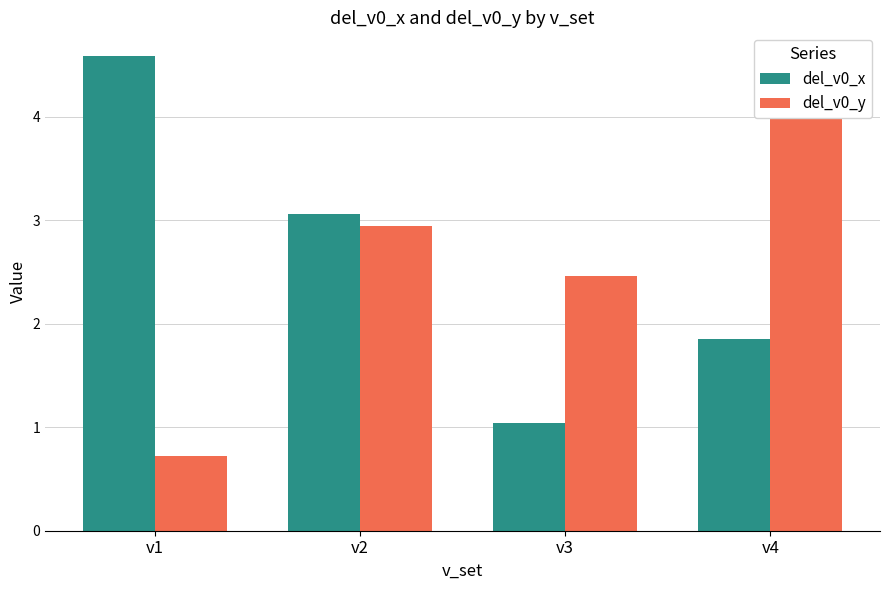

Count the number of categories in the chart.

4